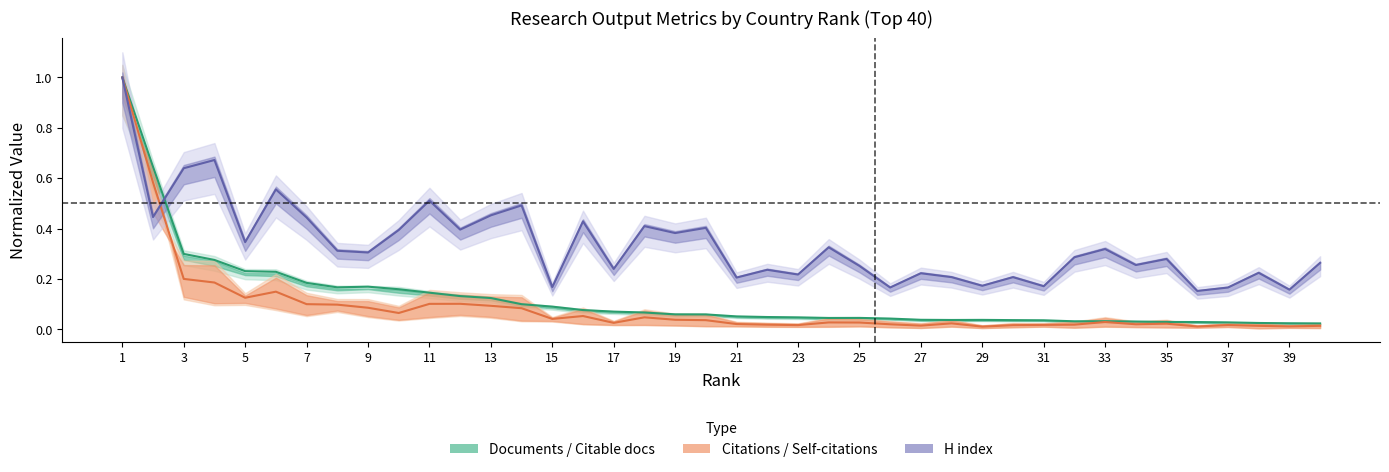

What value does the H index series have at 5?

0.3